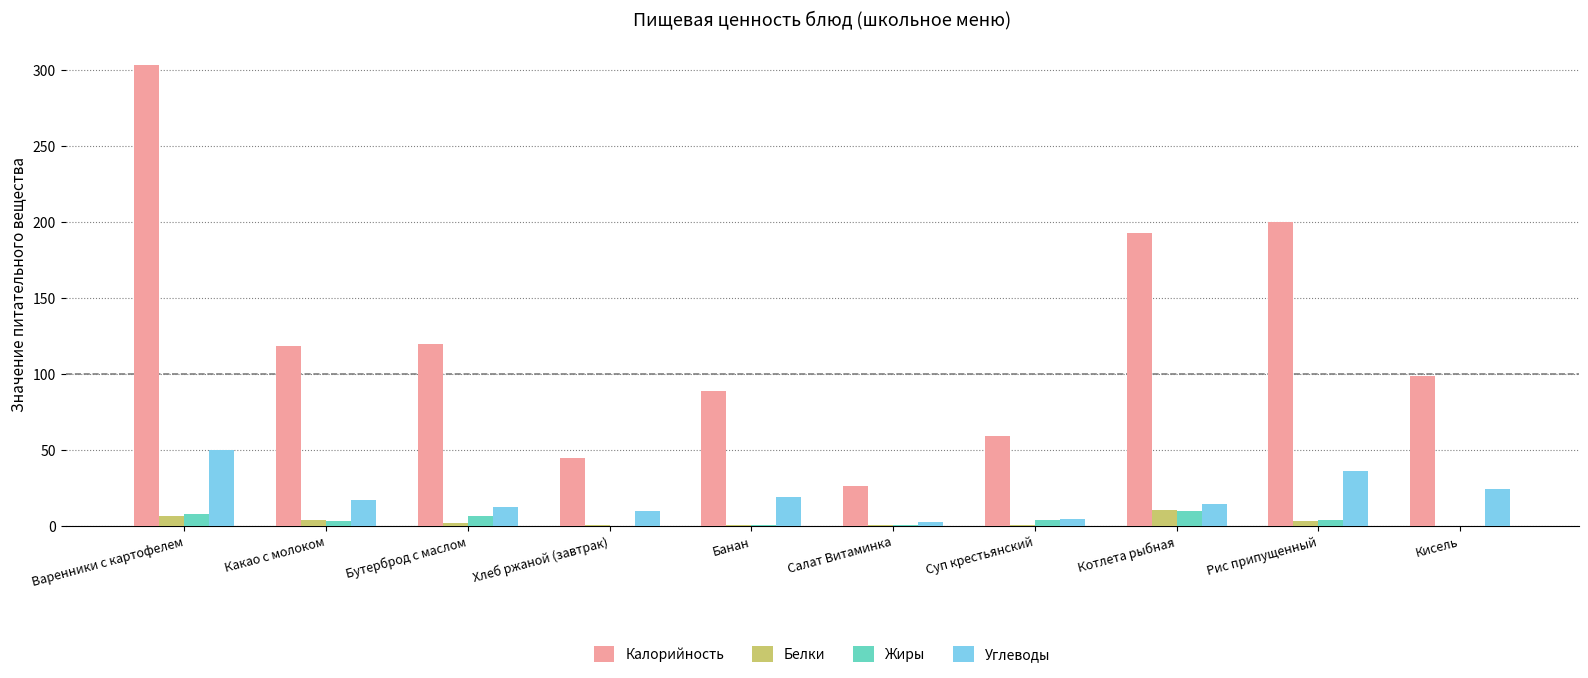

Where is Калорийность nearest to the value 165?

Котлета рыбная